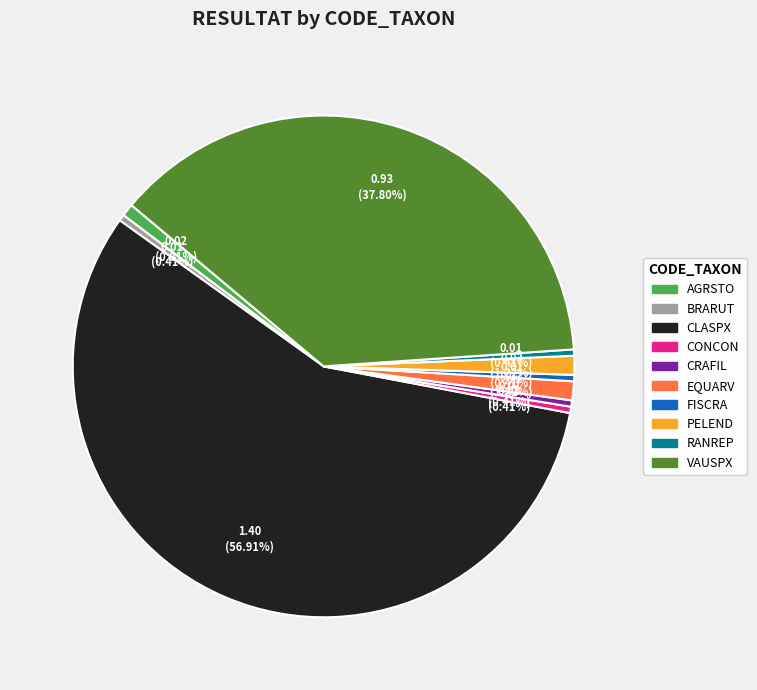

Which category has the biggest portion of the pie?

CLASPX